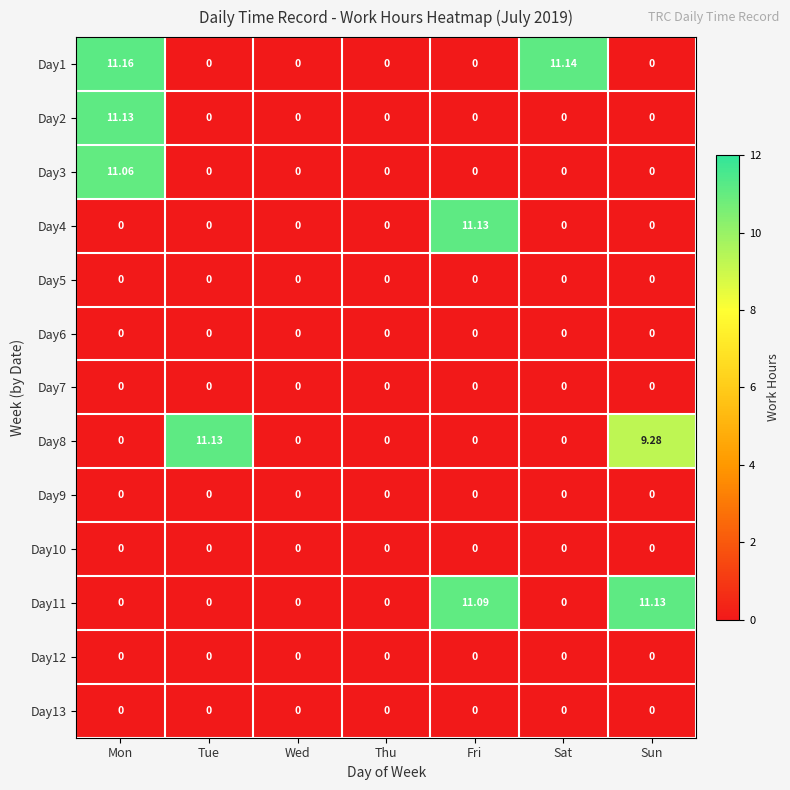

Which category has the highest value in the Day4 series?

Fri